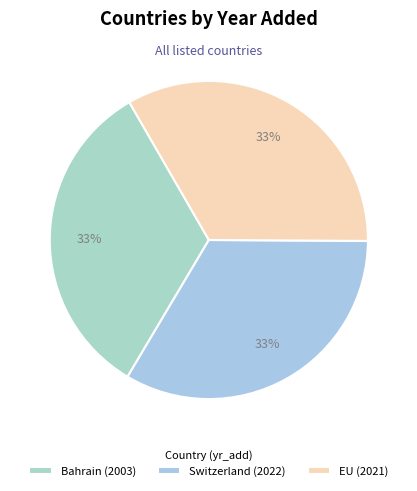

How many slices are in this pie chart?

3